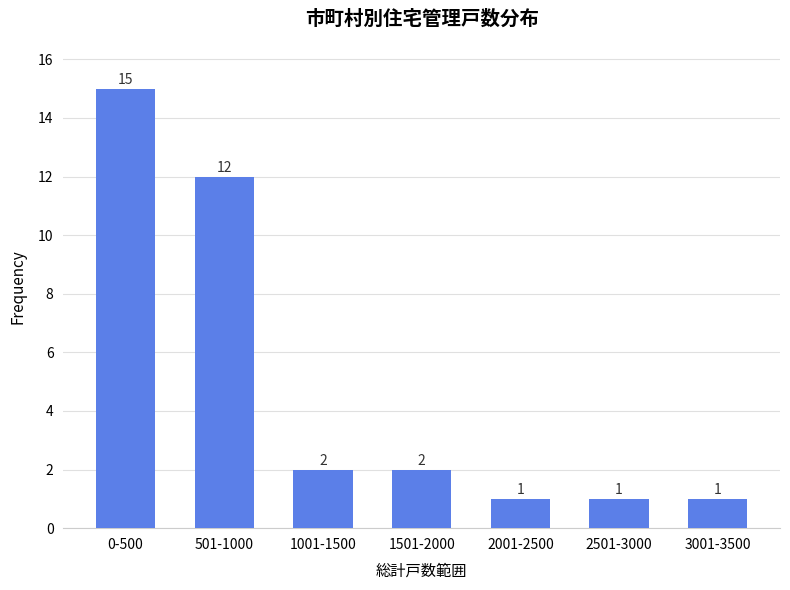

Reading right to left, transcribe all the data shown in this chart.

1	1	1	2	2	12	15